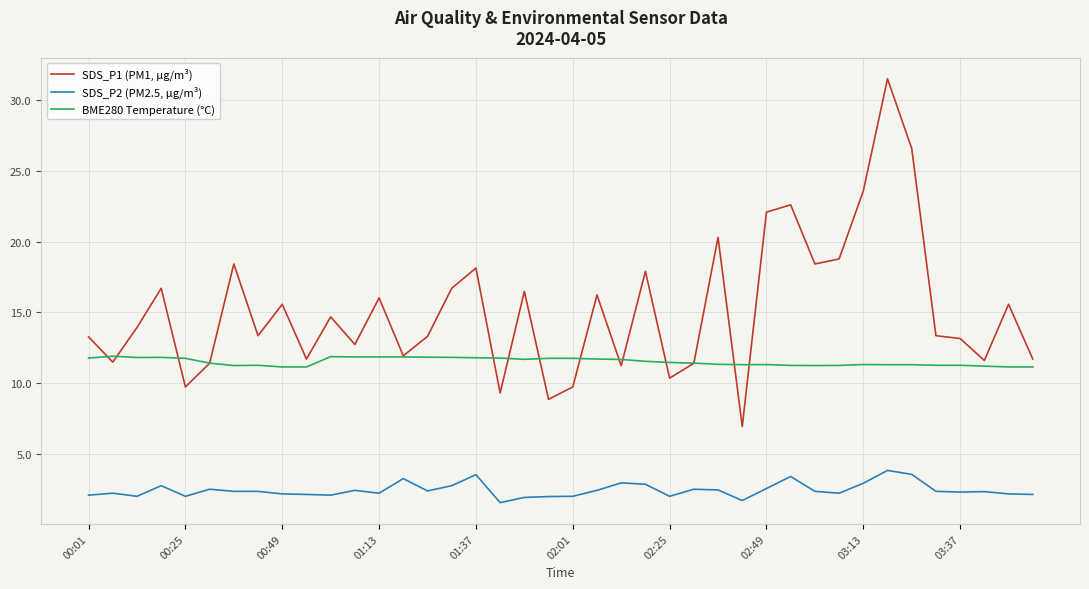

Which series has the largest range (max minus min)?

SDS_P1 (PM1, µg/m³)